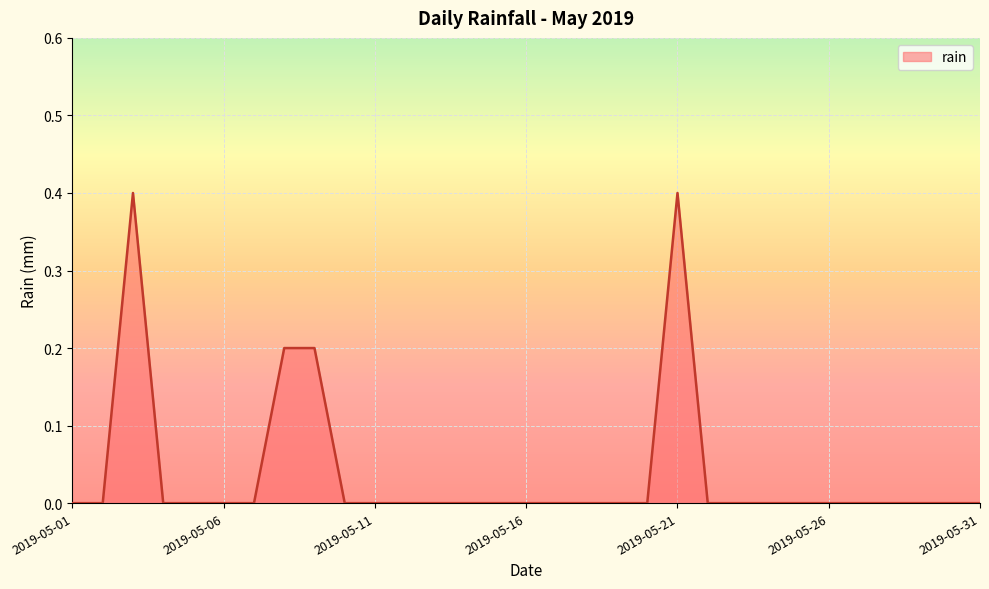

What is the maximum value shown in the chart?

0.4